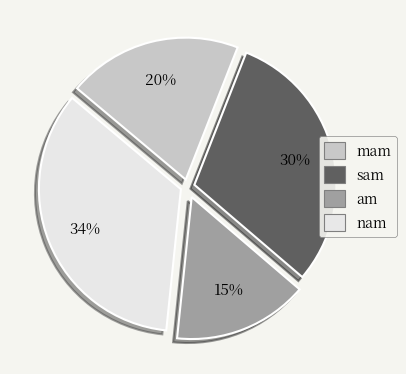

Which slice is the smallest?

am